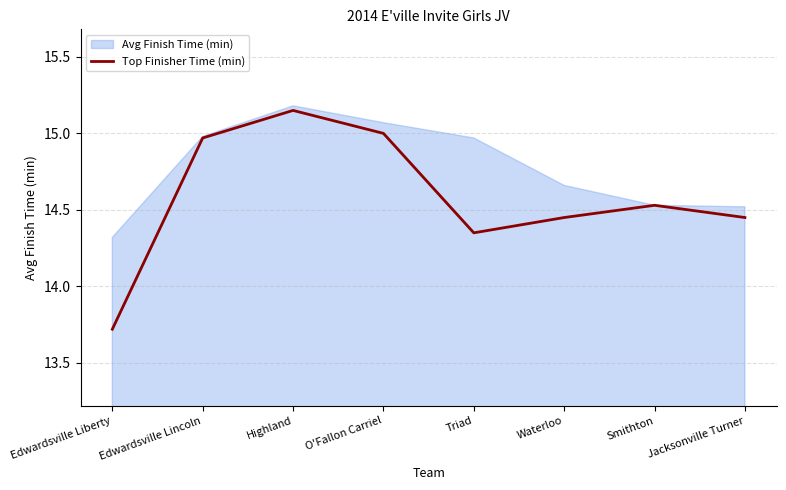

At which label is the value closest to 14?

Edwardsville Liberty